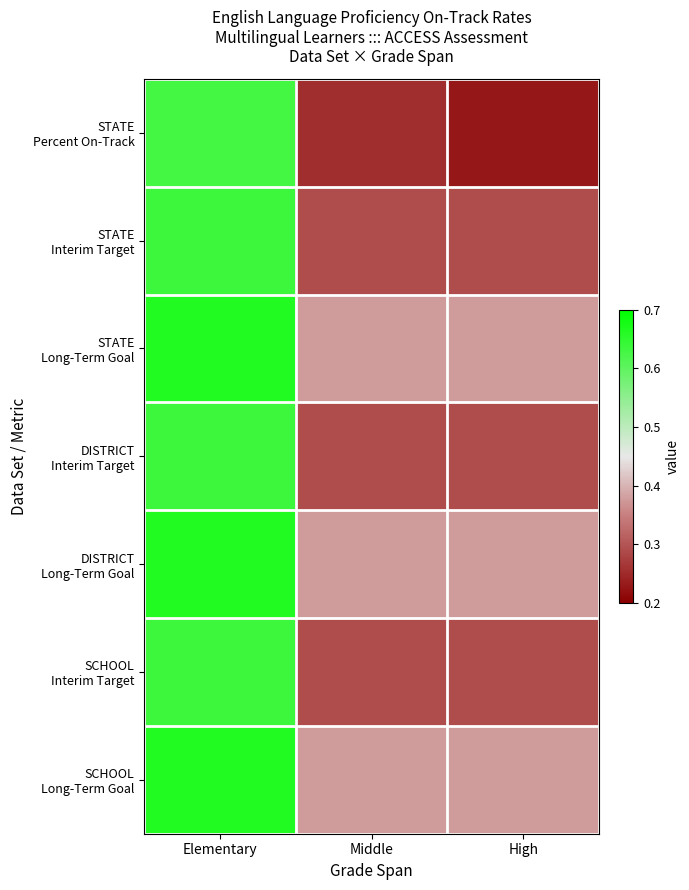

Rank the series at Elementary from lowest to highest value.

STATE Percent On-Track, STATE Interim Target, DISTRICT Interim Target, SCHOOL Interim Target, STATE Long-Term Goal, DISTRICT Long-Term Goal, SCHOOL Long-Term Goal